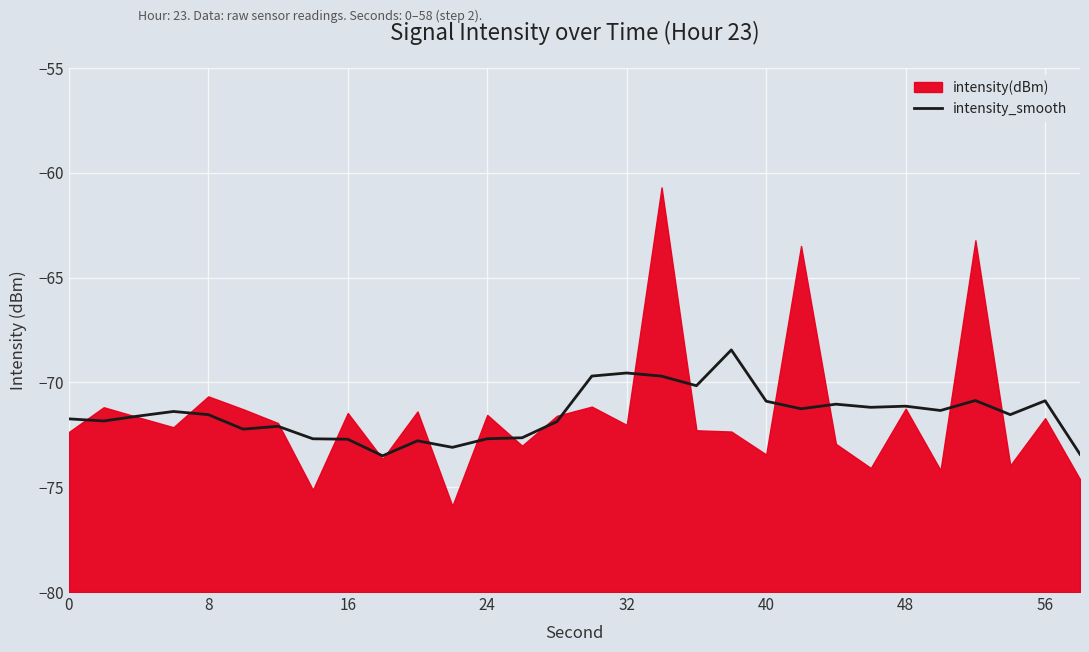

The value of intensity_smooth at 24 is -19.7. True or false?

False